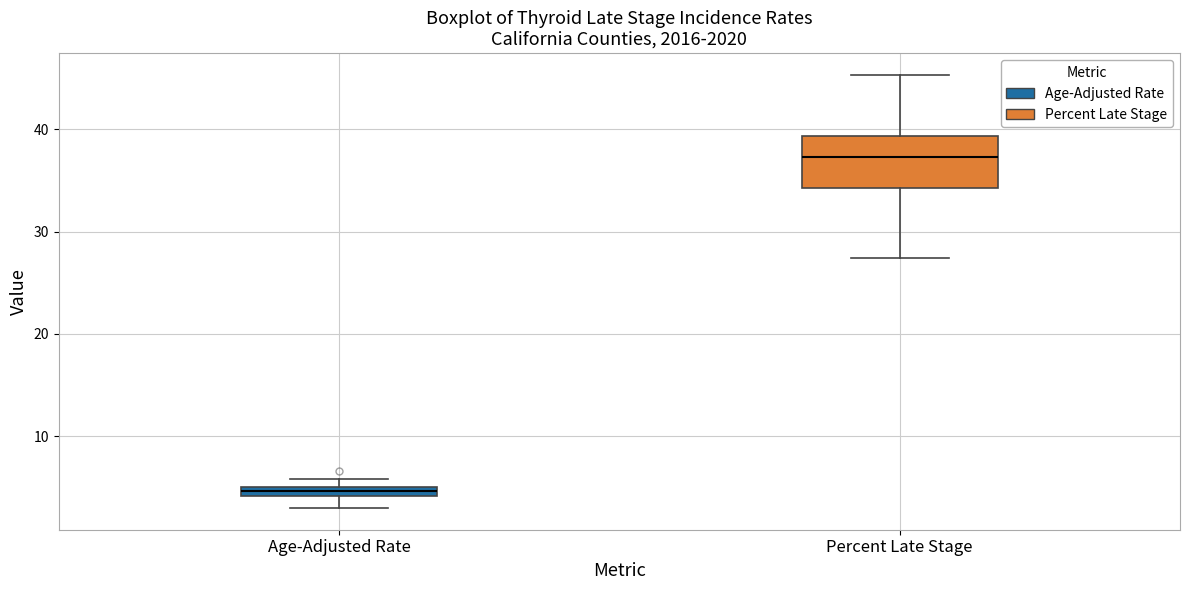

Comparing the boxes themselves (not the whiskers), which one is the tallest?

Percent Late Stage